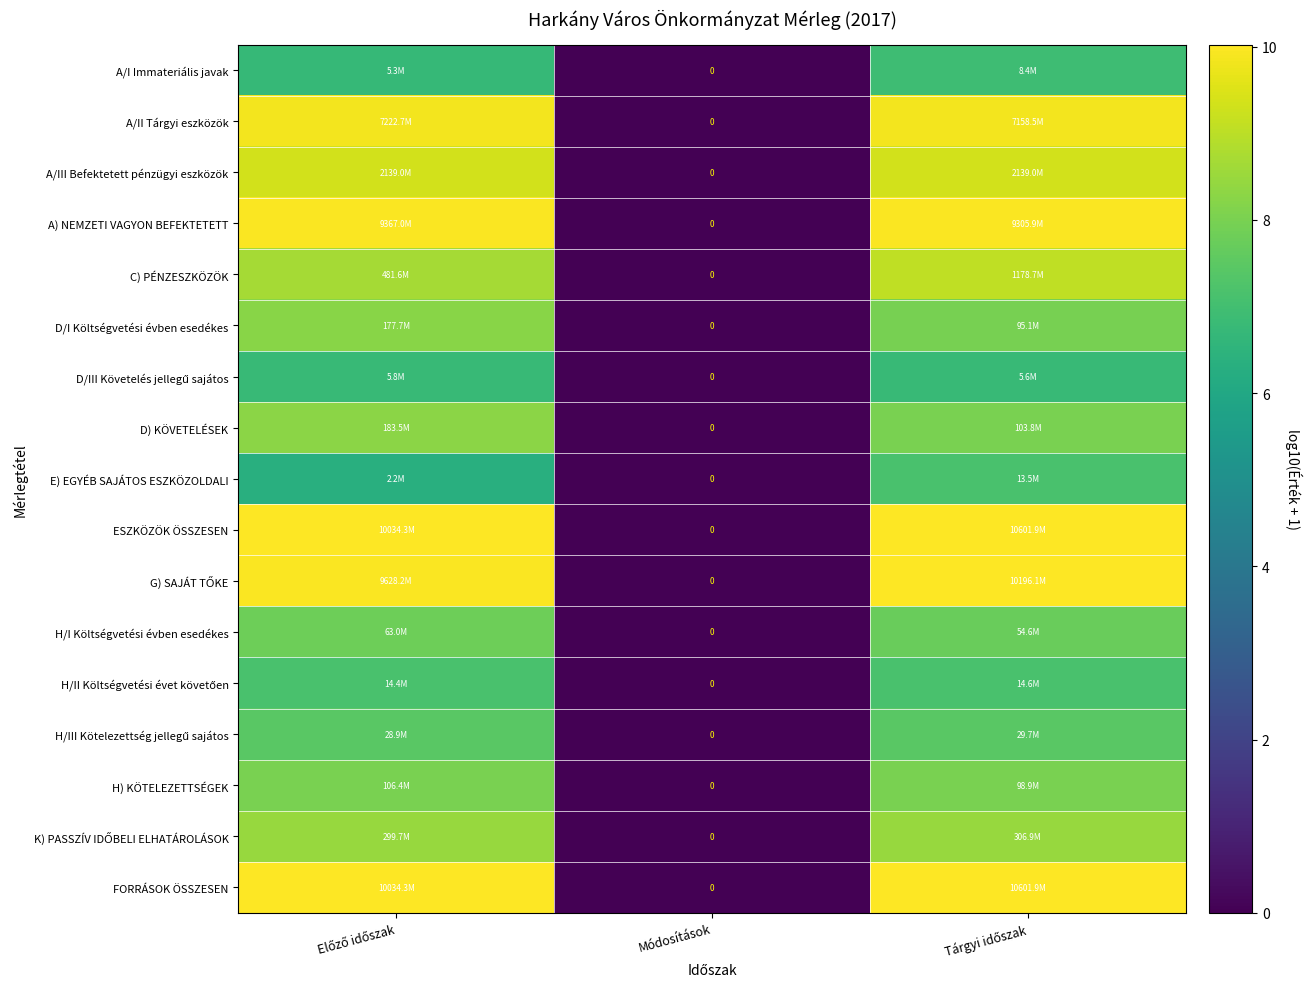

Rank the categories by E) EGYÉB SAJÁTOS ESZKÖZOLDALI value from highest to lowest.

Tárgyi időszak, Előző időszak, Módosítások